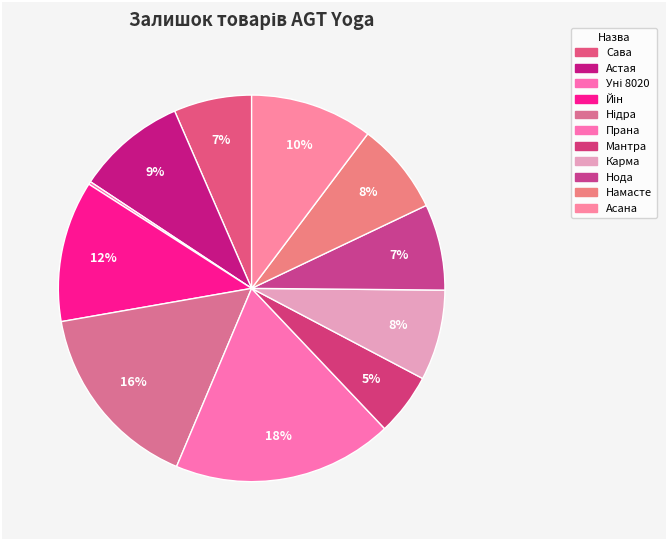

Between Астая and Намасте, which is larger?

Астая